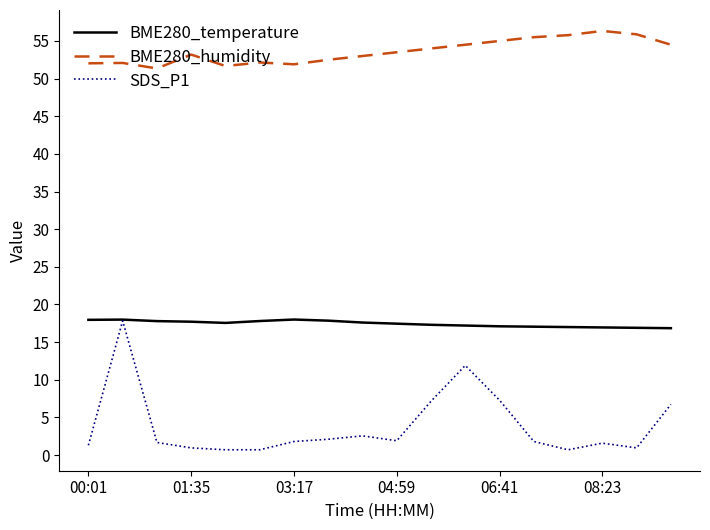

True or false: BME280_temperature has more than 1 interior local peaks.

True